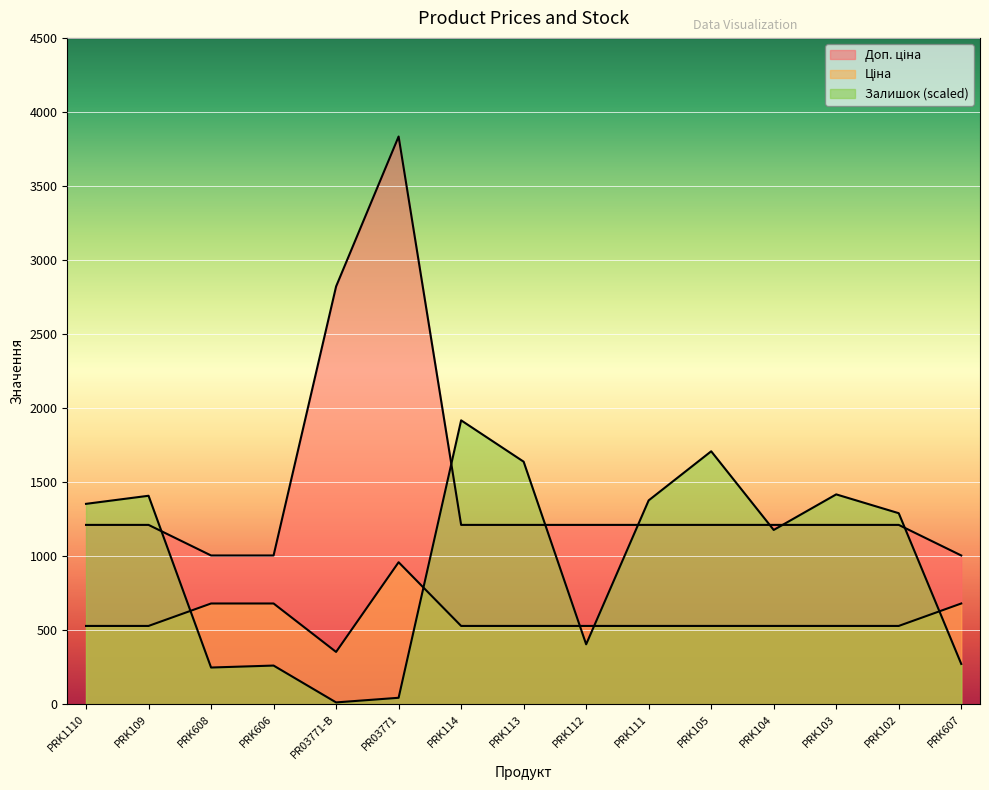

What is the lowest value of the Доп. ціна series?

1004.1